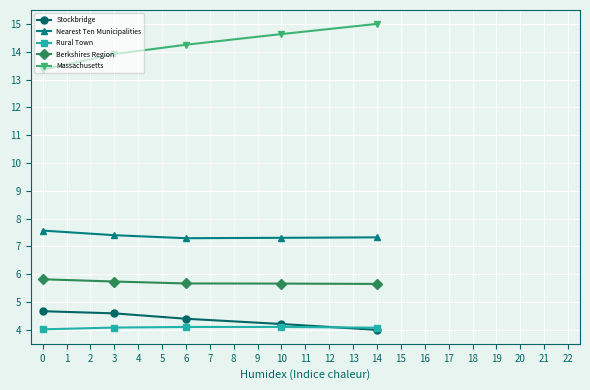

Rank the series by their maximum value, from highest to lowest.

Massachusetts, Nearest Ten Municipalities, Berkshires Region, Stockbridge, Rural Town